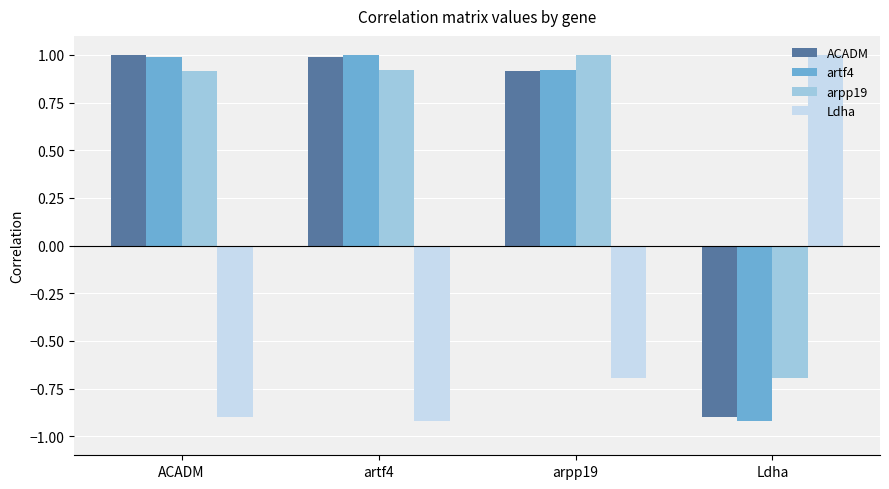

At which label does ACADM reach its minimum?

Ldha